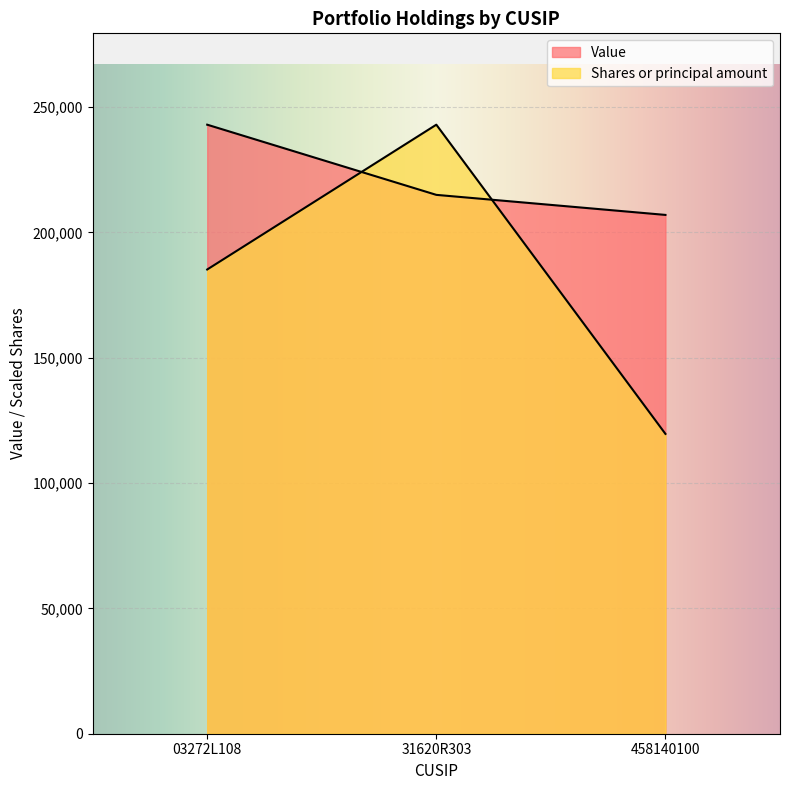

At which label does Shares or principal amount first exceed 185223?

03272L108